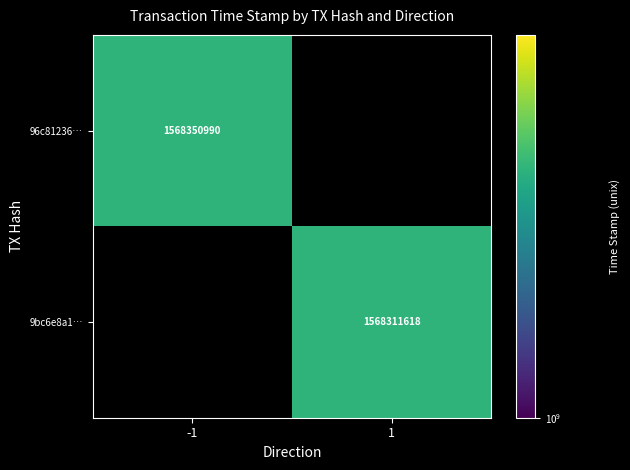

Is it true that 96c81236… equals 1568350990 at -1?

True